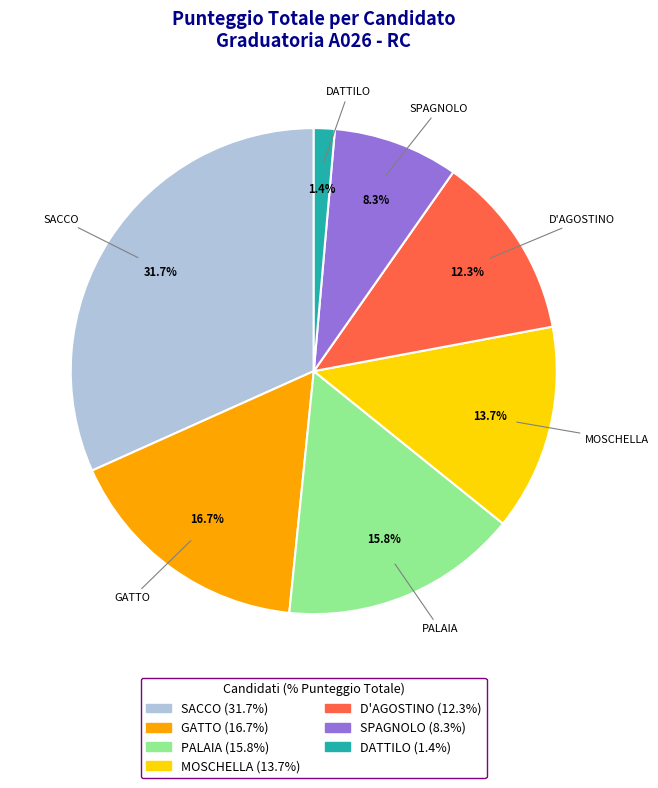

Does any single category account for the majority?

No